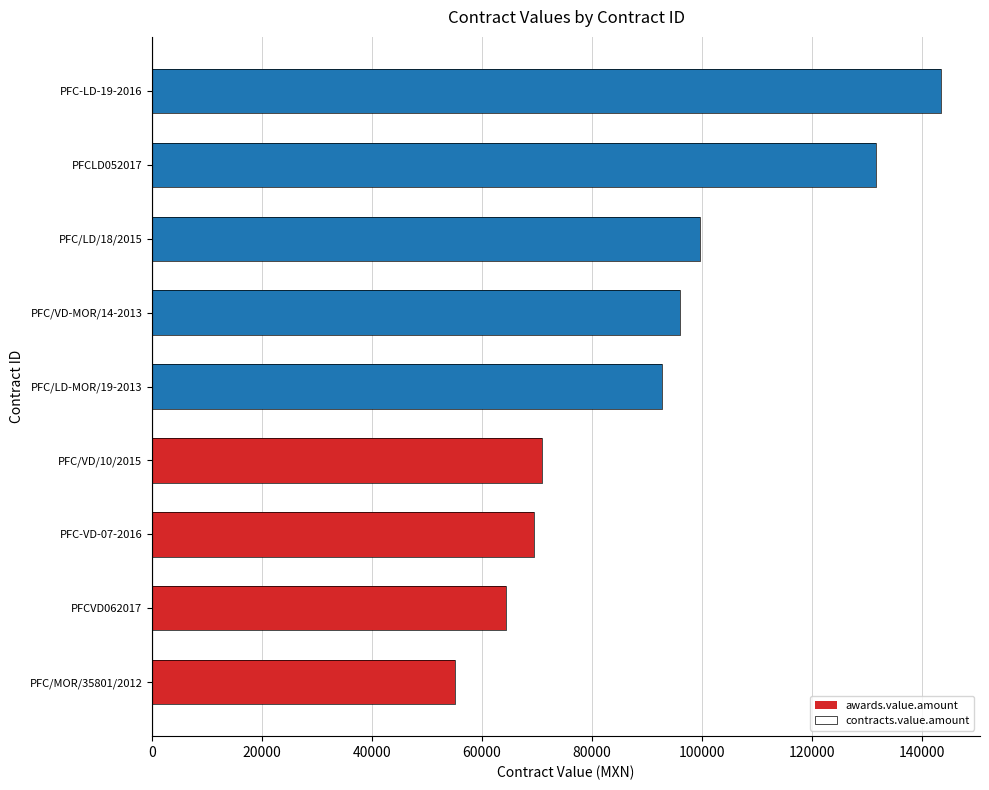

What is the value of the contracts.value.amount bar at the 6th from the left?

96048.0